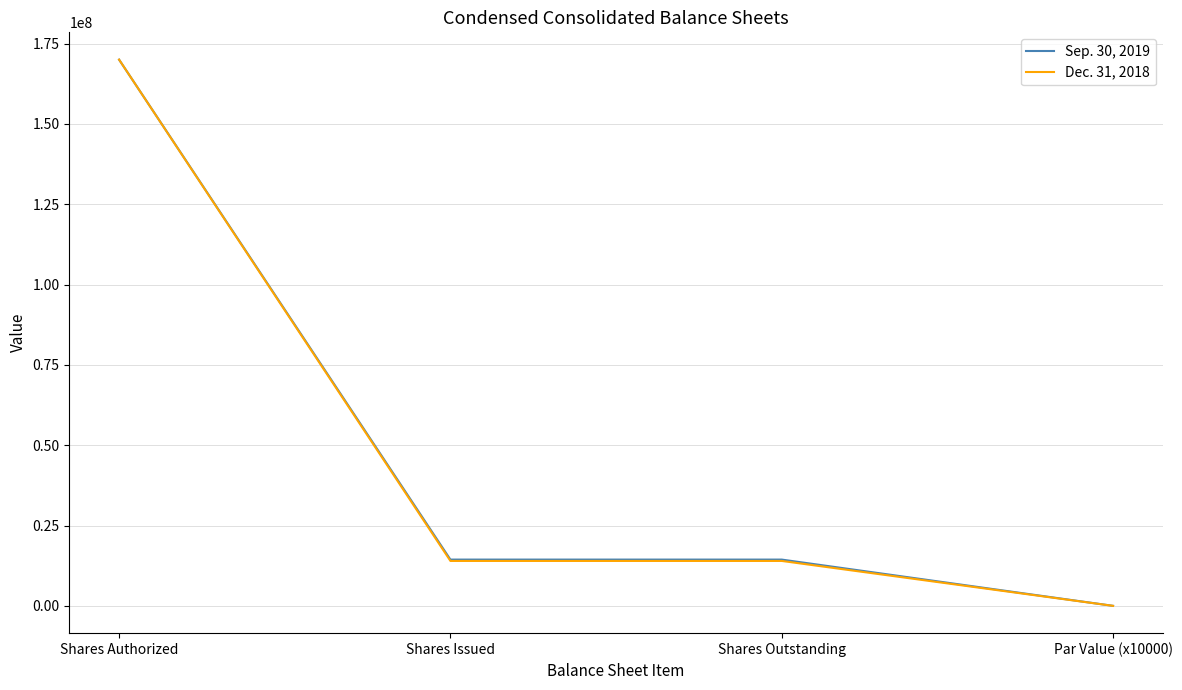

At which label does Sep. 30, 2019 reach its peak?

Shares Authorized